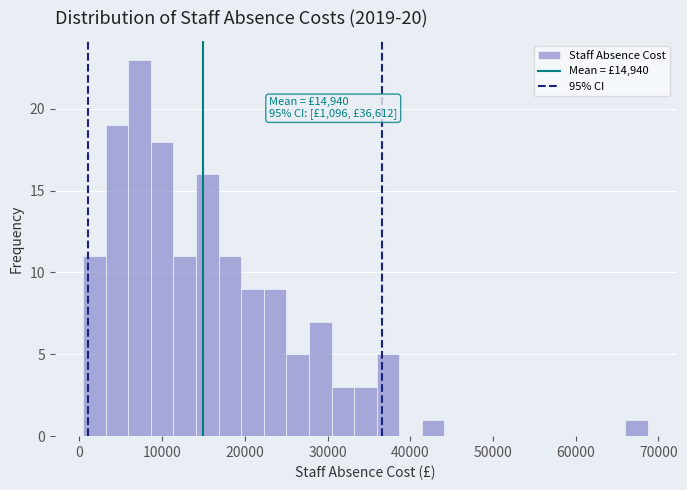

Read against the x-axis, roughly where is the centre of the tallest bar?

7000